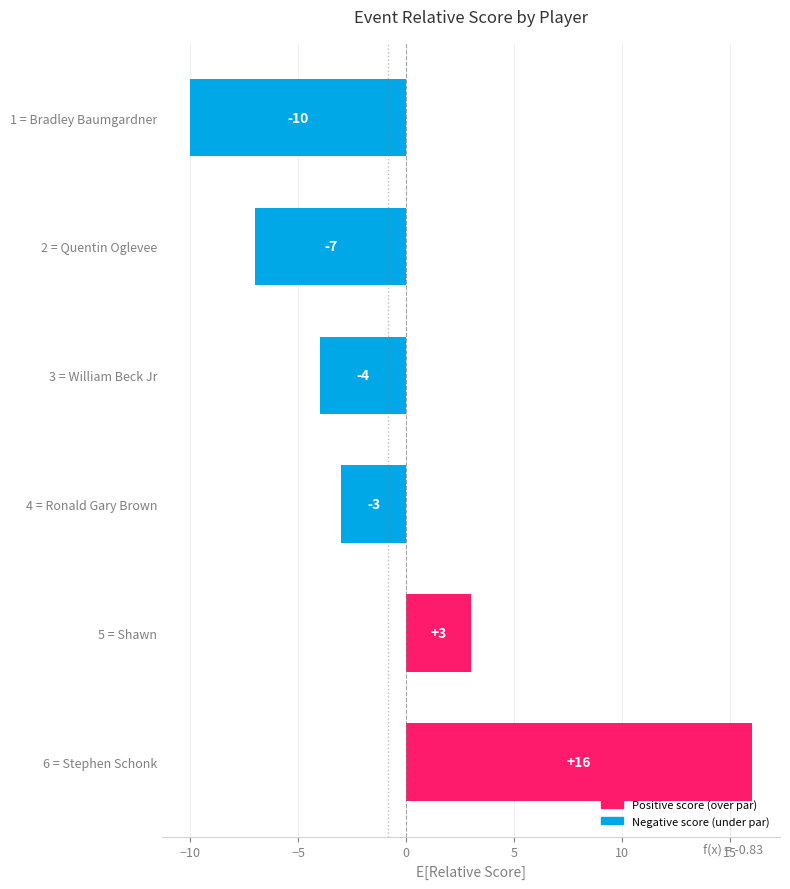

Where is the data nearest to the value 3?

5 = Shawn